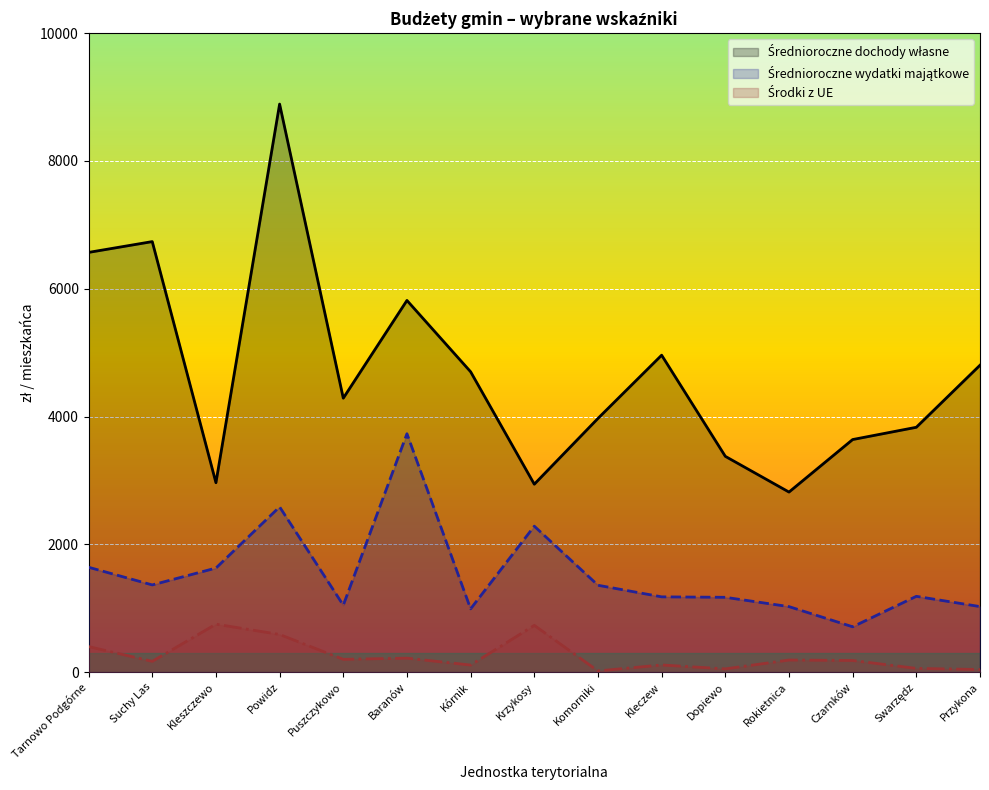

Reading left to right, transcribe all the data shown in this chart.

Średnioroczne dochody własne: Tarnowo Podgórne=6568.8	Suchy Las=6737.9	Kleszczewo=2964.4	Powidz=8890.2	Puszczykowo=4287.4	Baranów=5817.2	Kórnik=4700.7	Krzykosy=2941.2	Komorniki=3970.7	Kleczew=4960.3	Dopiewo=3377.2	Rokietnica=2818.1	Czarnków=3640.0	Swarzędz=3832.0	Przykona=4803.3
Średnioroczne wydatki majątkowe: Tarnowo Podgórne=1641.4	Suchy Las=1364.9	Kleszczewo=1628.8	Powidz=2586.5	Puszczykowo=1047.5	Baranów=3731.2	Kórnik=990.5	Krzykosy=2284.2	Komorniki=1359.7	Kleczew=1178.2	Dopiewo=1171.0	Rokietnica=1025.4	Czarnków=709.5	Swarzędz=1186.4	Przykona=1025.8
Środki z UE: Tarnowo Podgórne=399.9	Suchy Las=168.8	Kleszczewo=751.0	Powidz=589.5	Puszczykowo=200.1	Baranów=218.7	Kórnik=110.8	Krzykosy=732.0	Komorniki=18.7	Kleczew=112.2	Dopiewo=50.7	Rokietnica=189.4	Czarnków=182.2	Swarzędz=58.5	Przykona=40.4